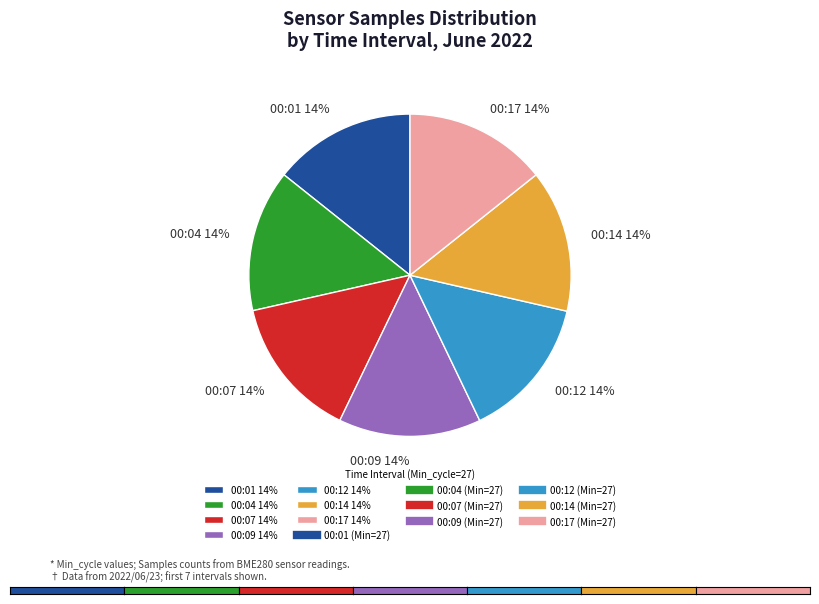

How many segments does this pie chart have?

7